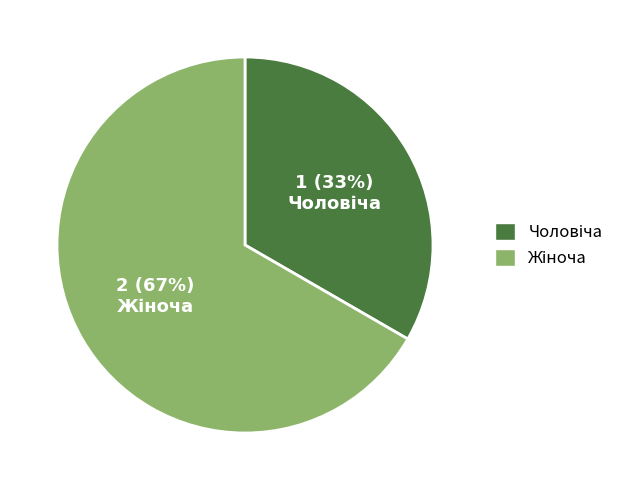

To the nearest percent, what is the average slice percentage?

50%